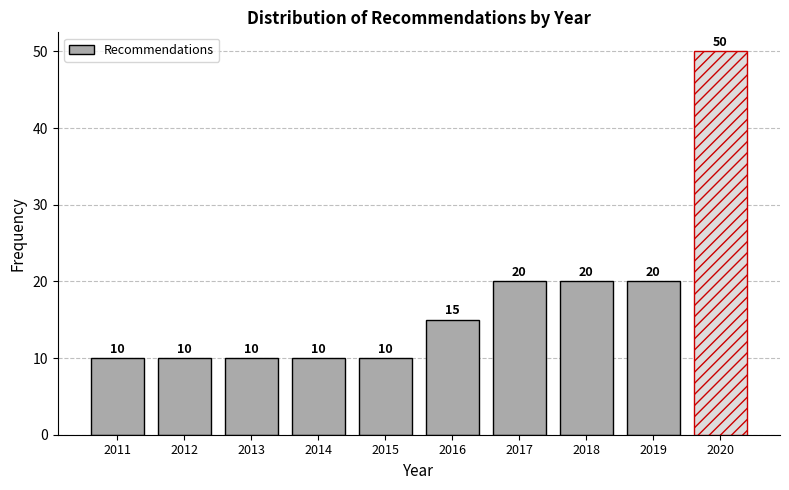

Reading left to right, transcribe all the data shown in this chart.

2011=10	2012=10	2013=10	2014=10	2015=10	2016=15	2017=20	2018=20	2019=20	2020=50